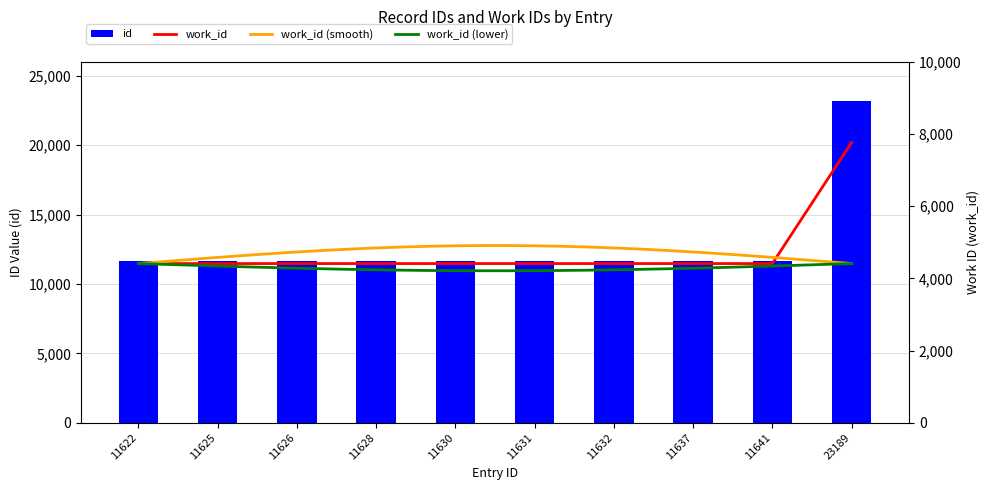

Which series changed the most between 11631 and 23189?

id